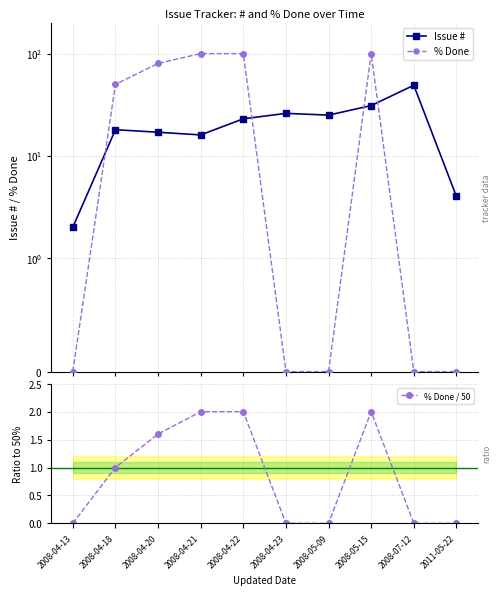

True or false: % Done and Issue # intersect in this chart.

True